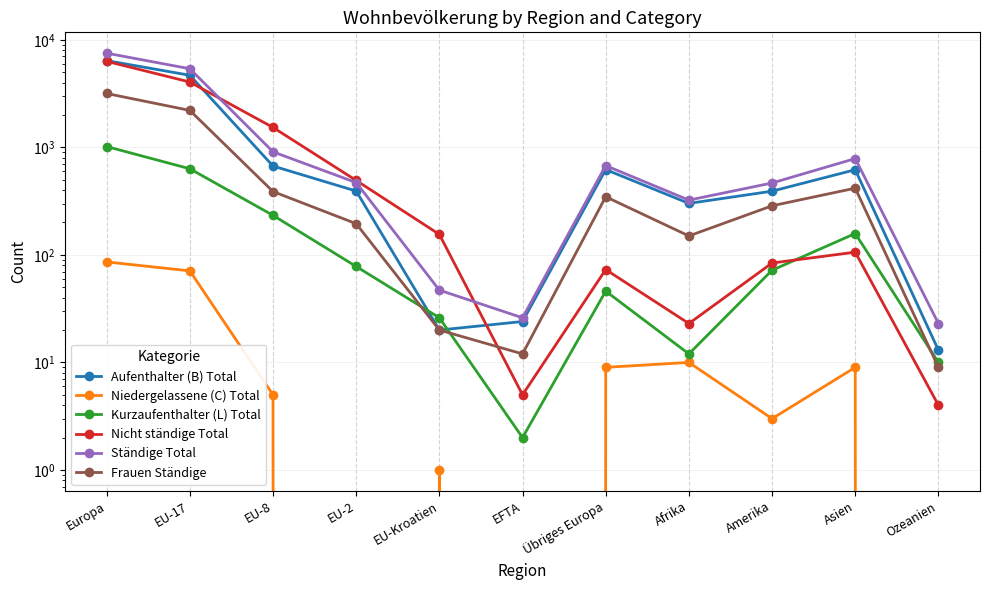

Is it true that Frauen Ständige equals 745 at Asien?

False